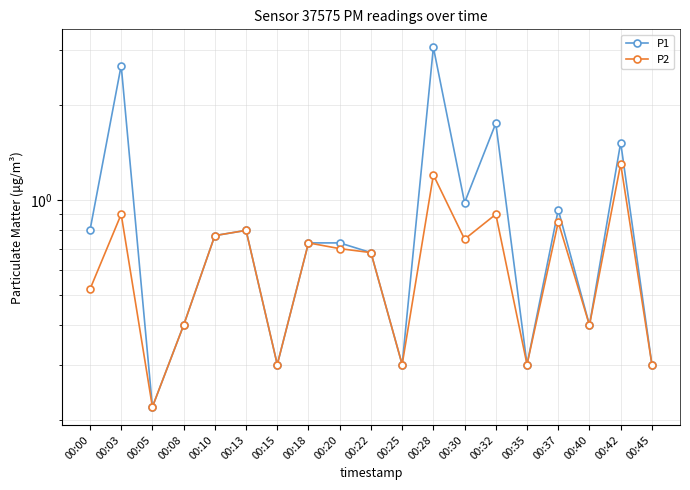

At which category does P1 reach its first local peak?

00:03